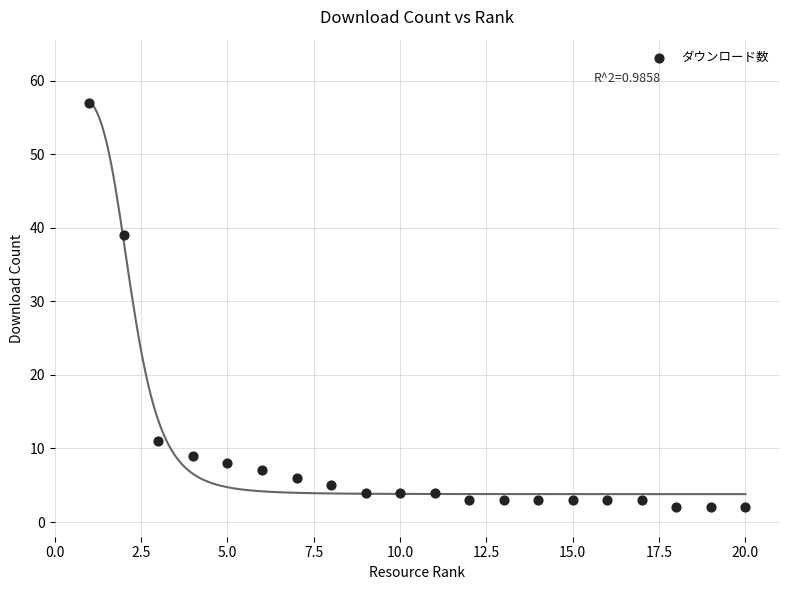

What is the range of Y values (max minus min)?

55